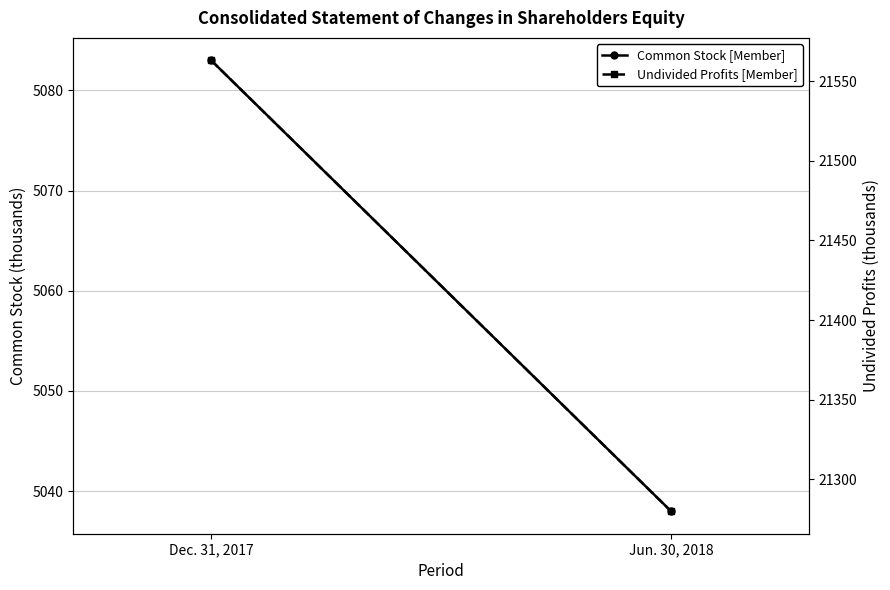

At which label does Undivided Profits [Member] reach its minimum?

Jun. 30, 2018